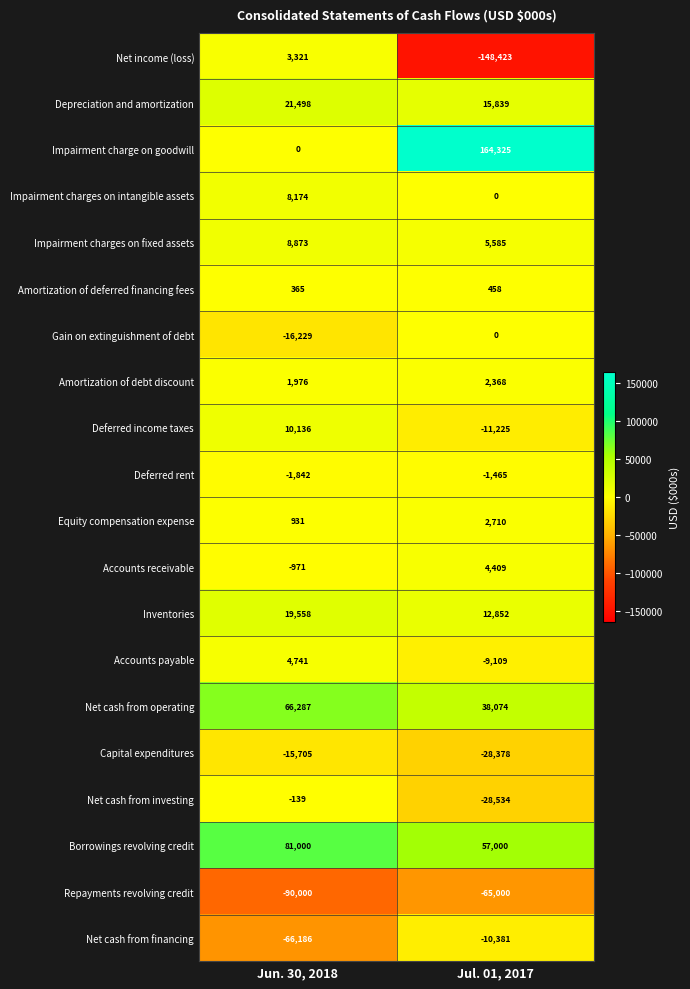

What is the sum of all Impairment charges on intangible assets values?

8174